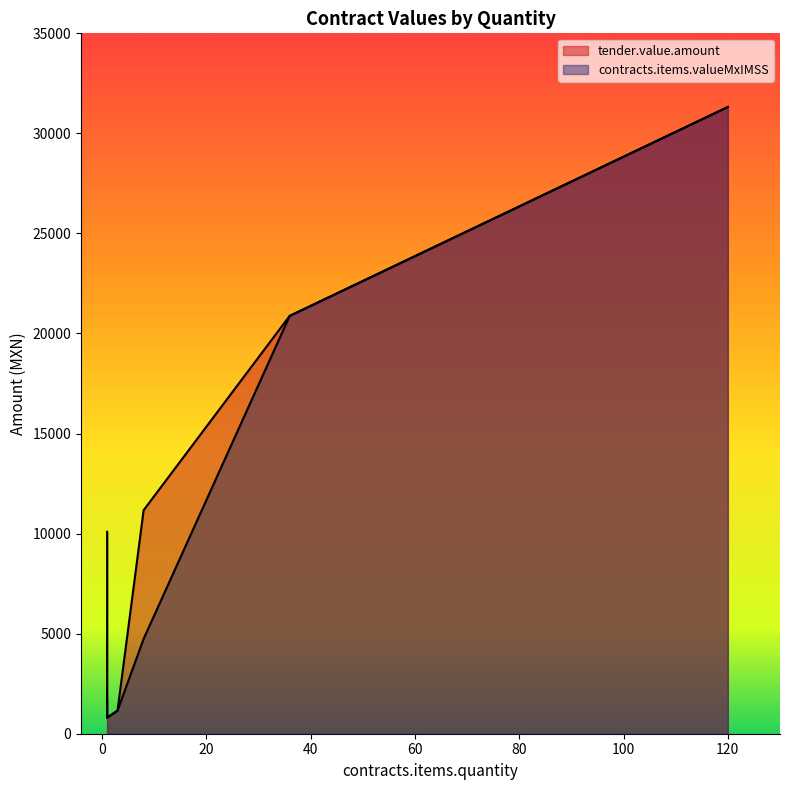

At how many categories does at least one series exceed 8127?

4